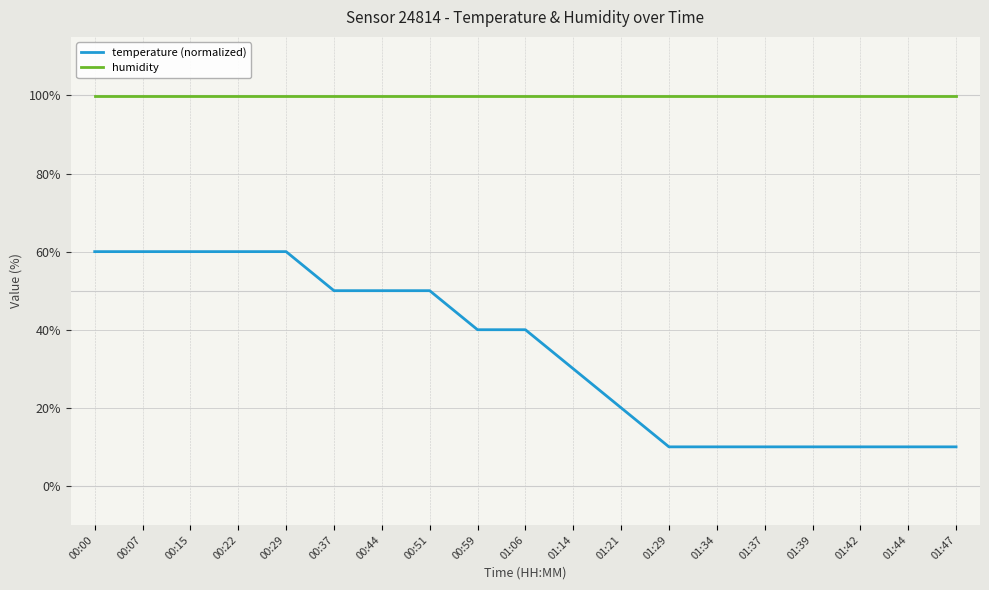

True or false: humidity and temperature (normalized) intersect in this chart.

False